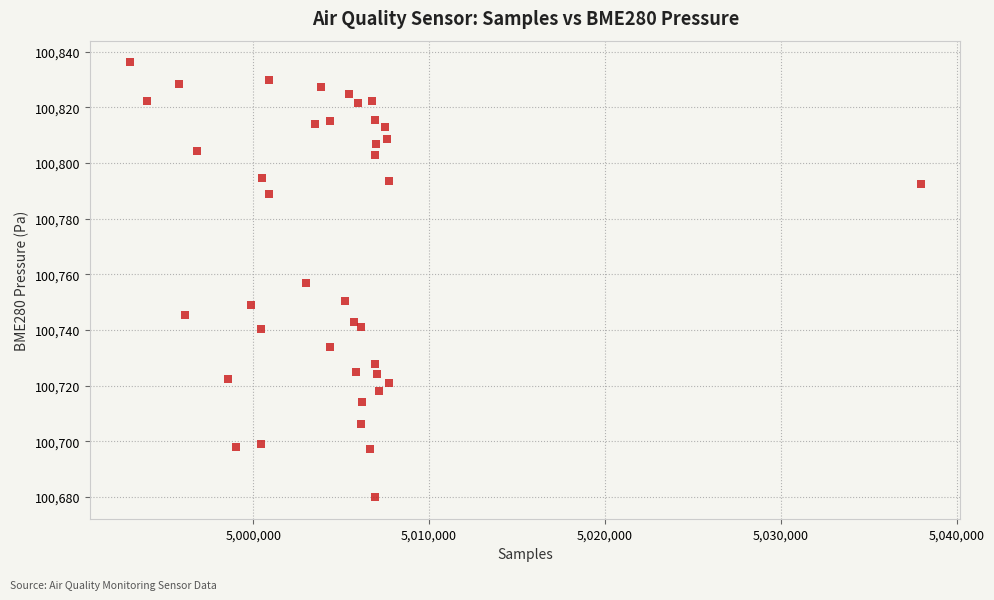

What is the range of X values (max minus min)?

44966.0